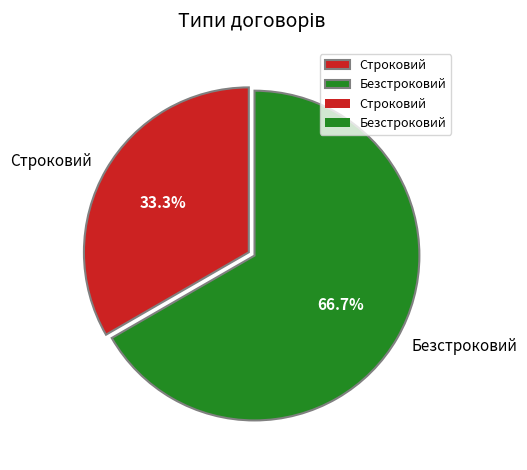

The Безстроковий slice represents 58% of the pie. True or false?

False